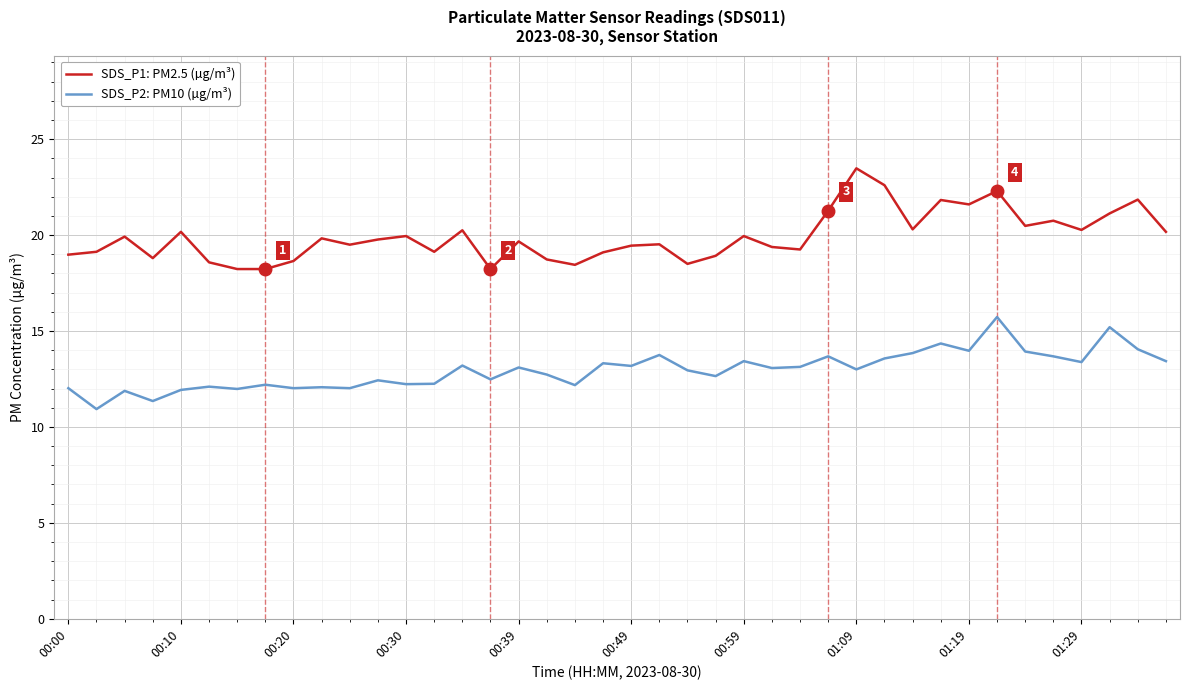

Which series has the largest range (max minus min)?

SDS_P1: PM2.5 (µg/m³)